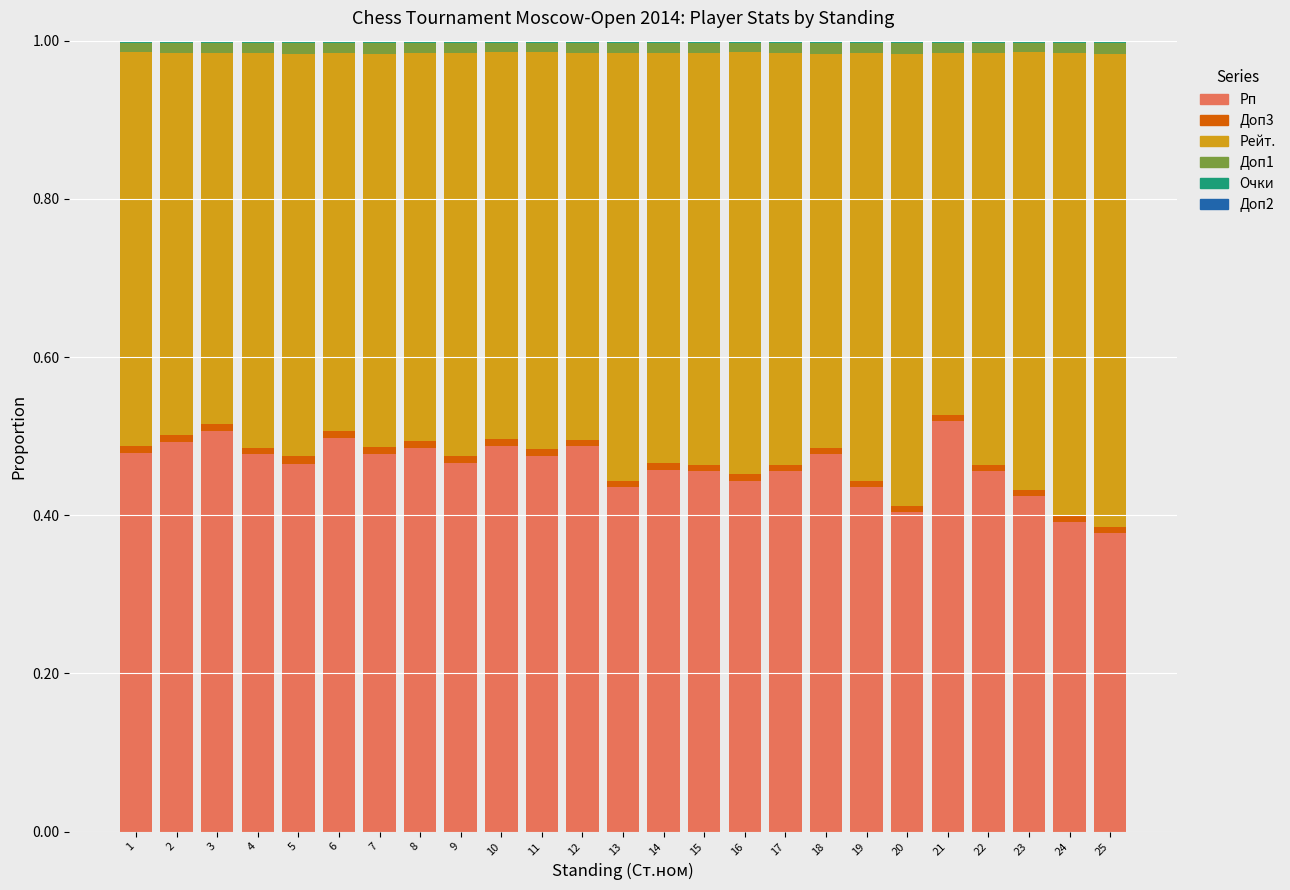

Count the number of categories in the chart.

25